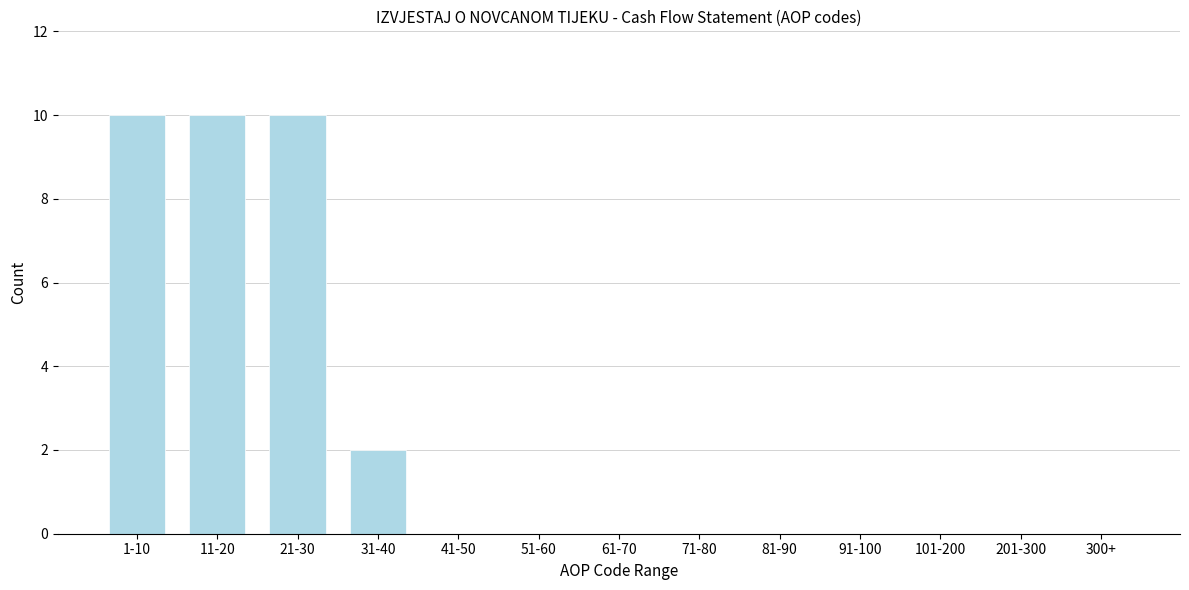

Reading right to left, transcribe all the data shown in this chart.

300+=0	201-300=0	101-200=0	91-100=0	81-90=0	71-80=0	61-70=0	51-60=0	41-50=0	31-40=2	21-30=10	11-20=10	1-10=10